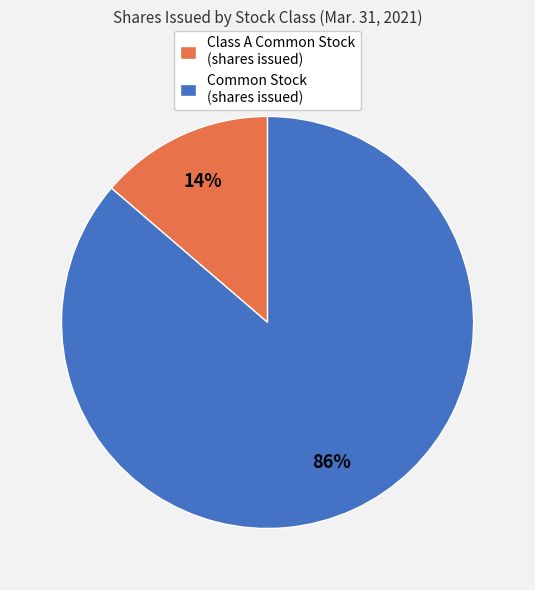

Do Common Stock (shares issued) and Class A Common Stock (shares issued) together represent more than half of the pie?

Yes